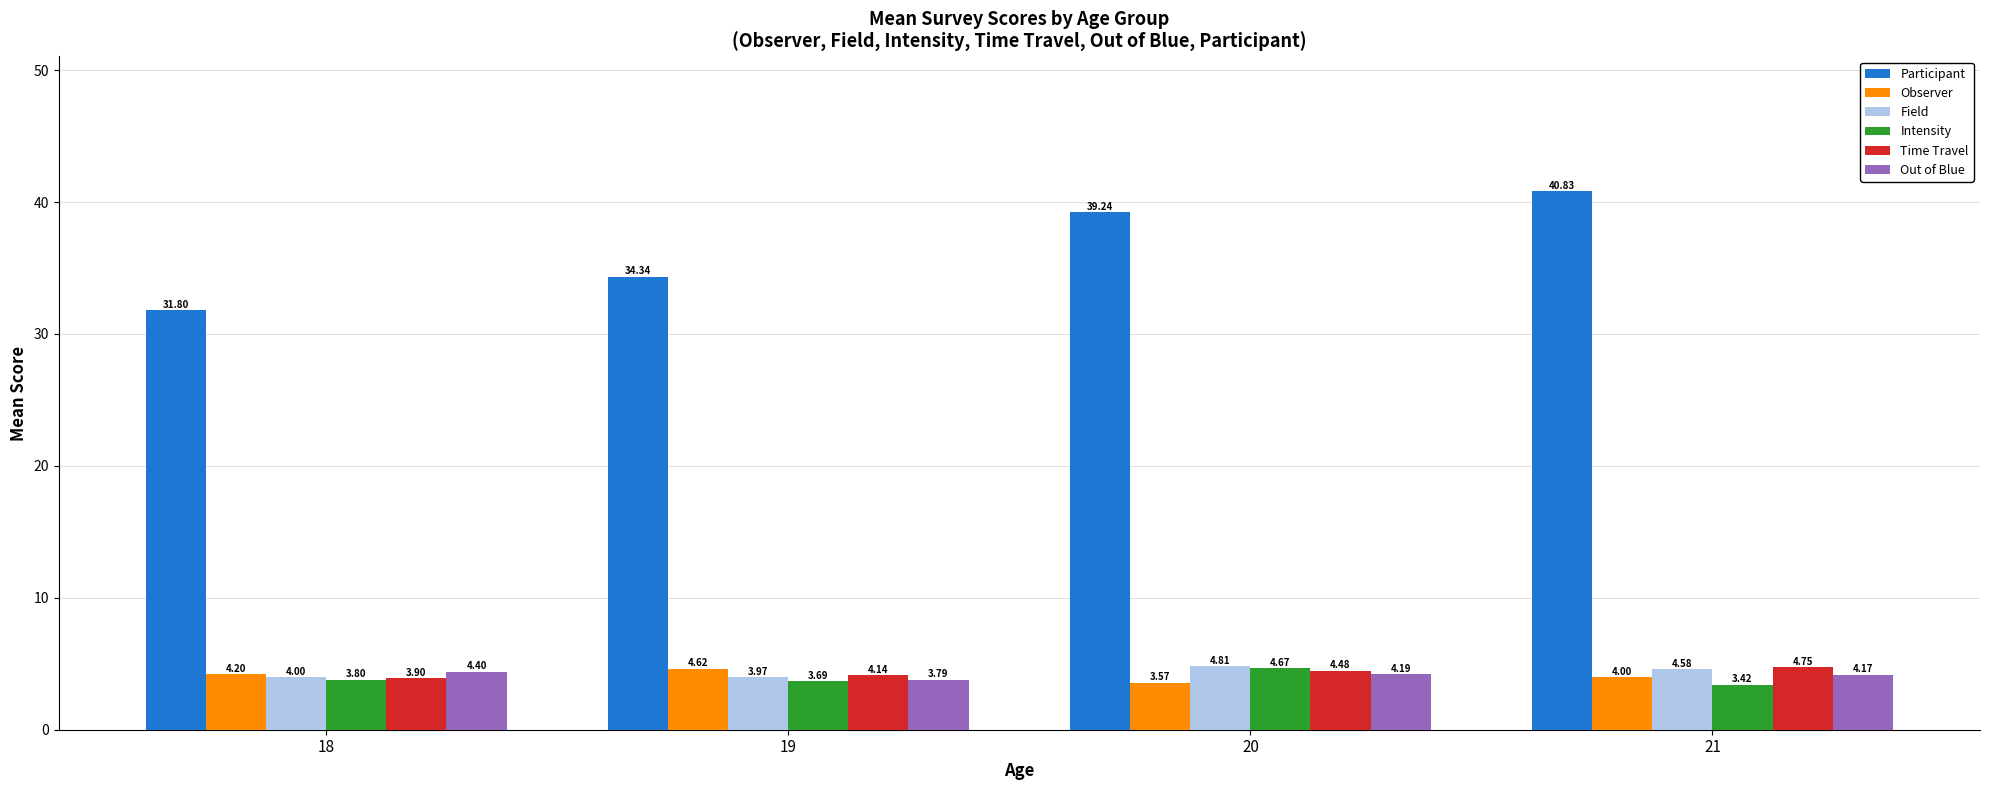

What is the average value of the Participant series?

36.6